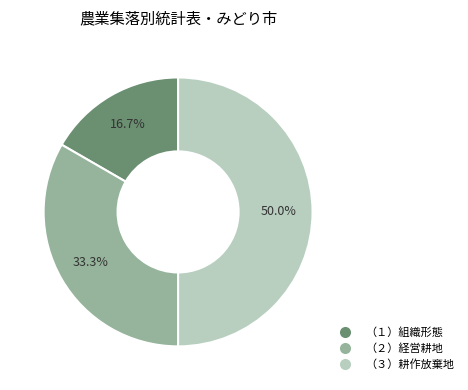

Approximately how many times larger is the value at （１）組織形態 compared to （３）耕作放棄地?

0.3